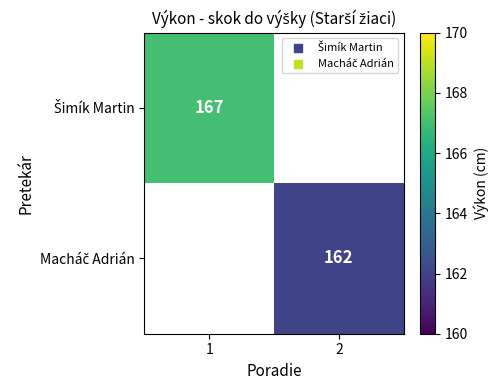

Which category has the highest value in the Šimík Martin series?

1